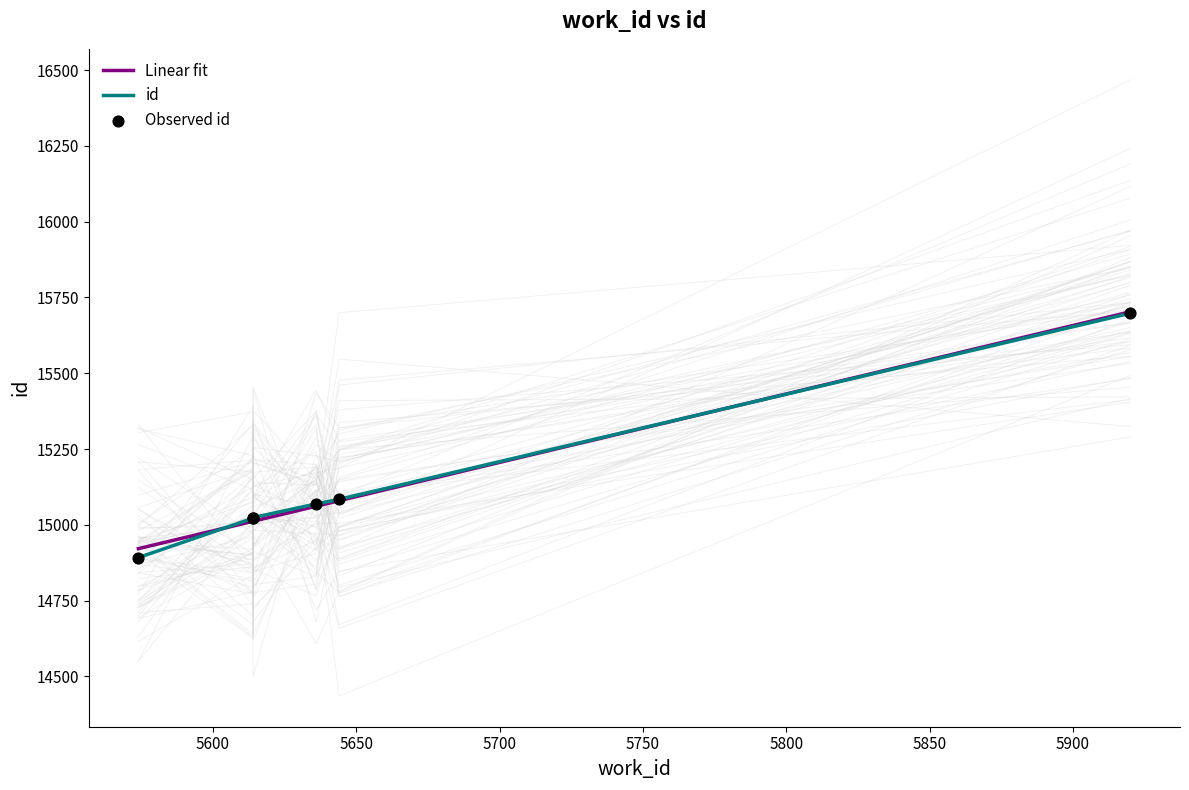

Which series contains the lowest Y value?

id